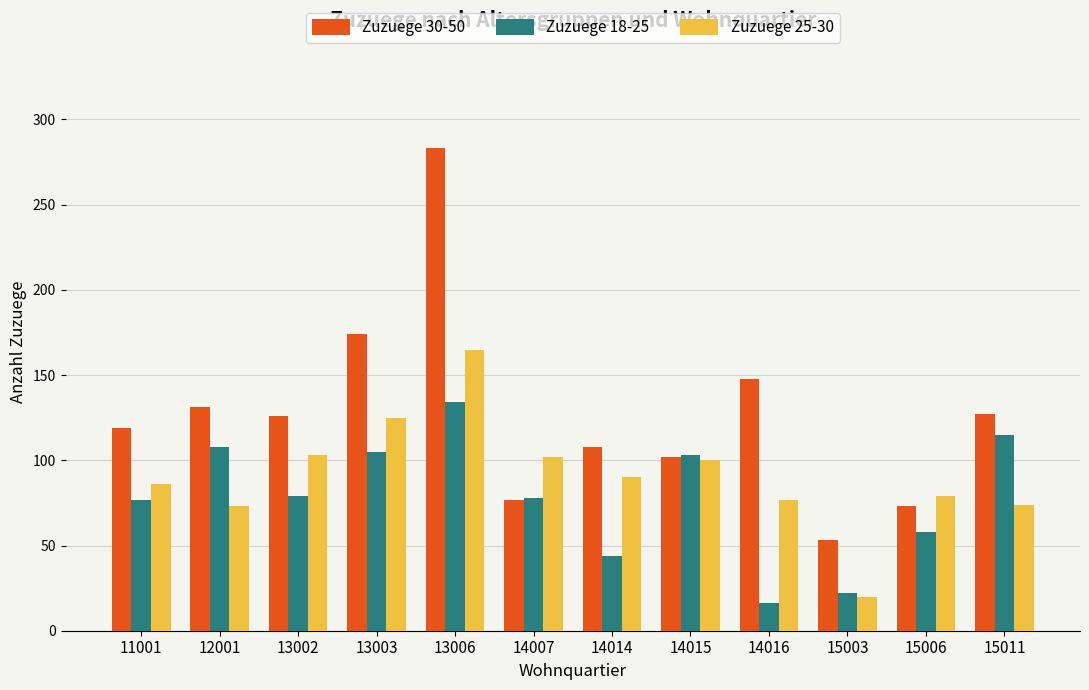

What is the maximum value shown in the chart?

283